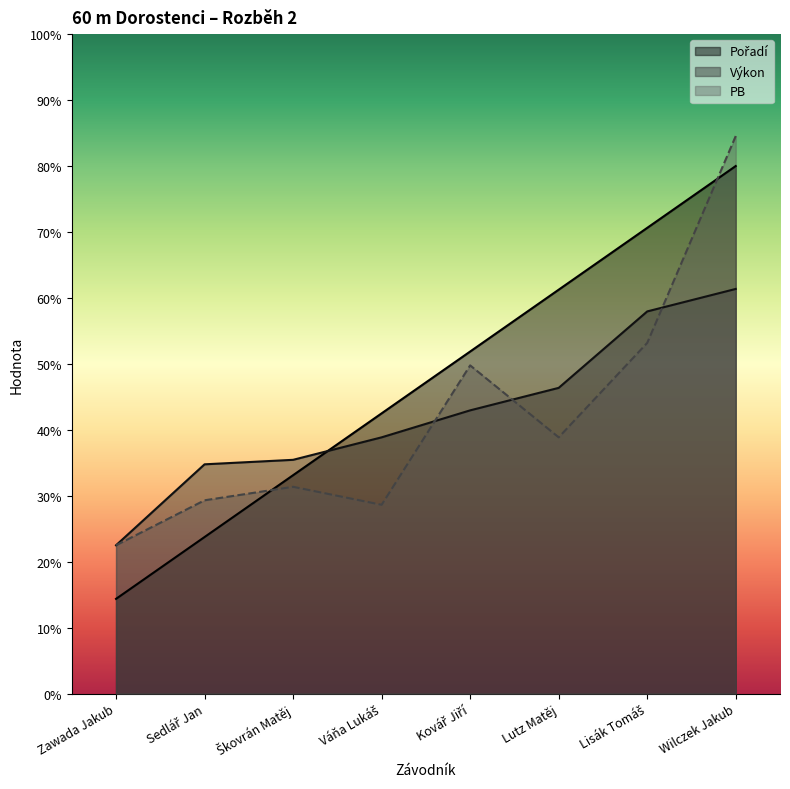

What is the label of the 8th point from the right?

Zawada Jakub